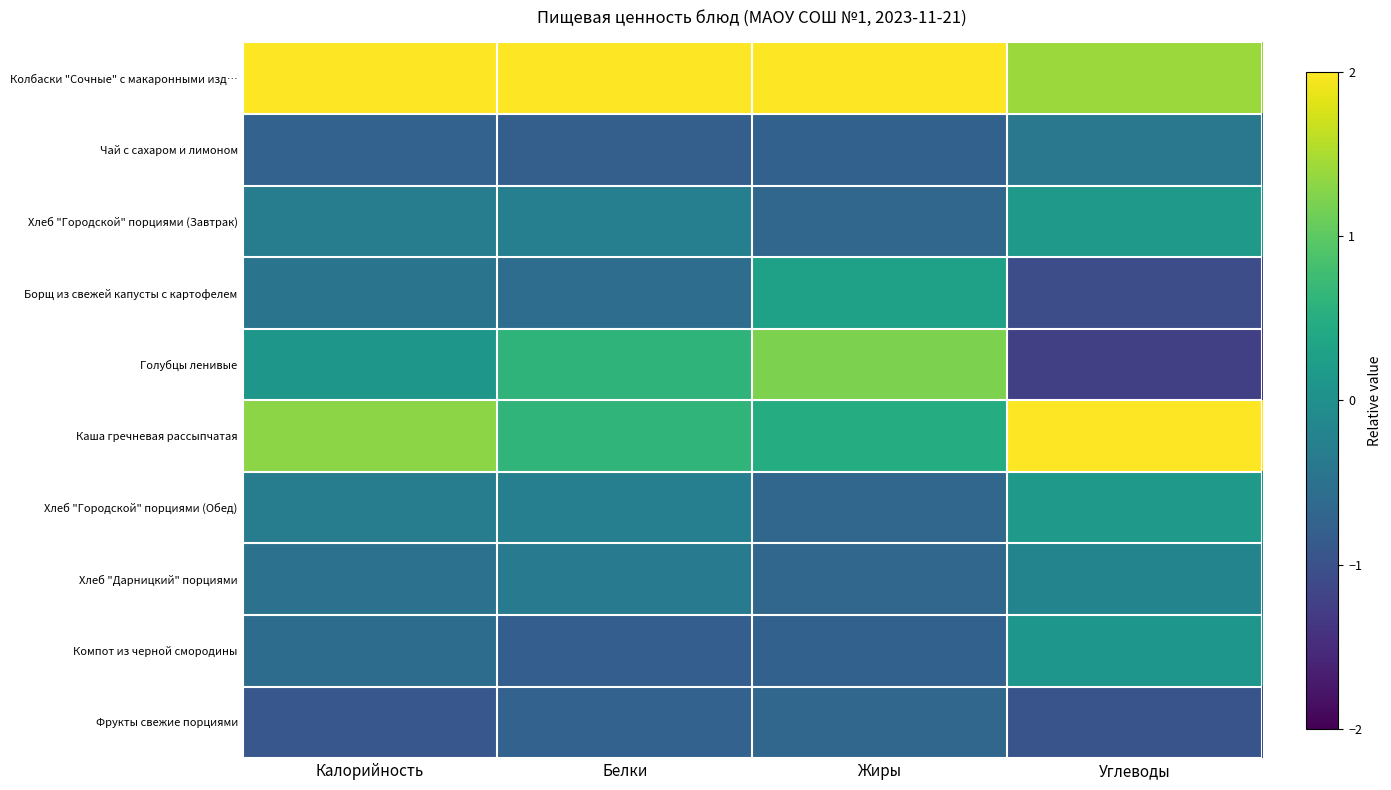

At how many categories does at least one series exceed 0?

4